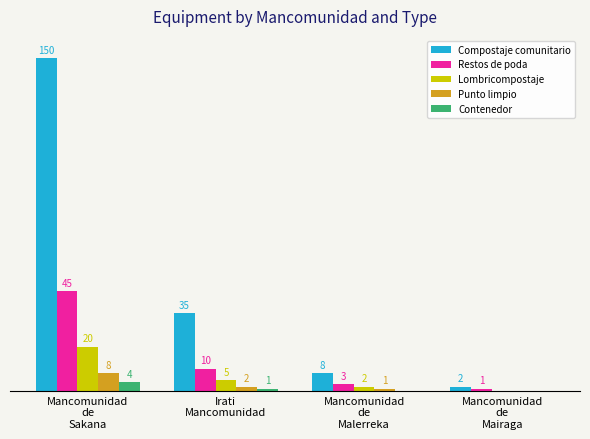

What are all the series names shown in the legend?

Compostaje comunitario, Restos de poda, Lombricompostaje, Punto limpio, Contenedor